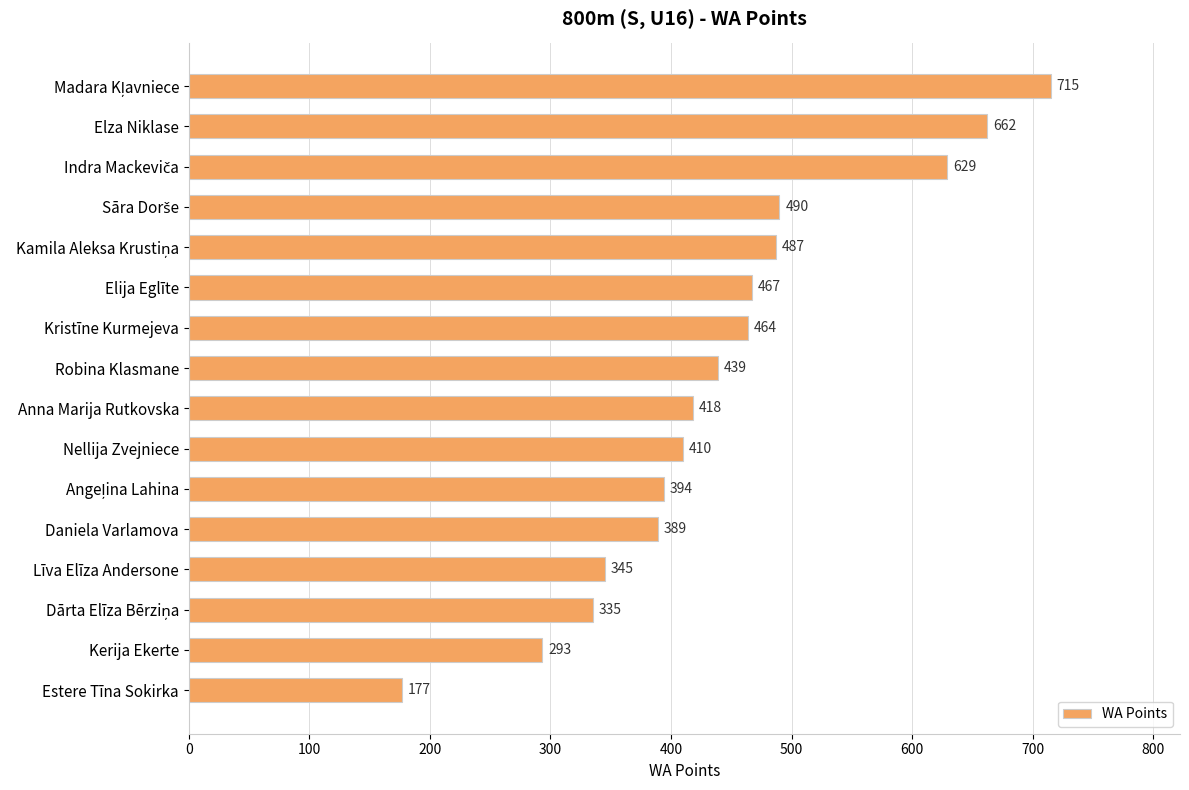

How many bars are there in total?

16